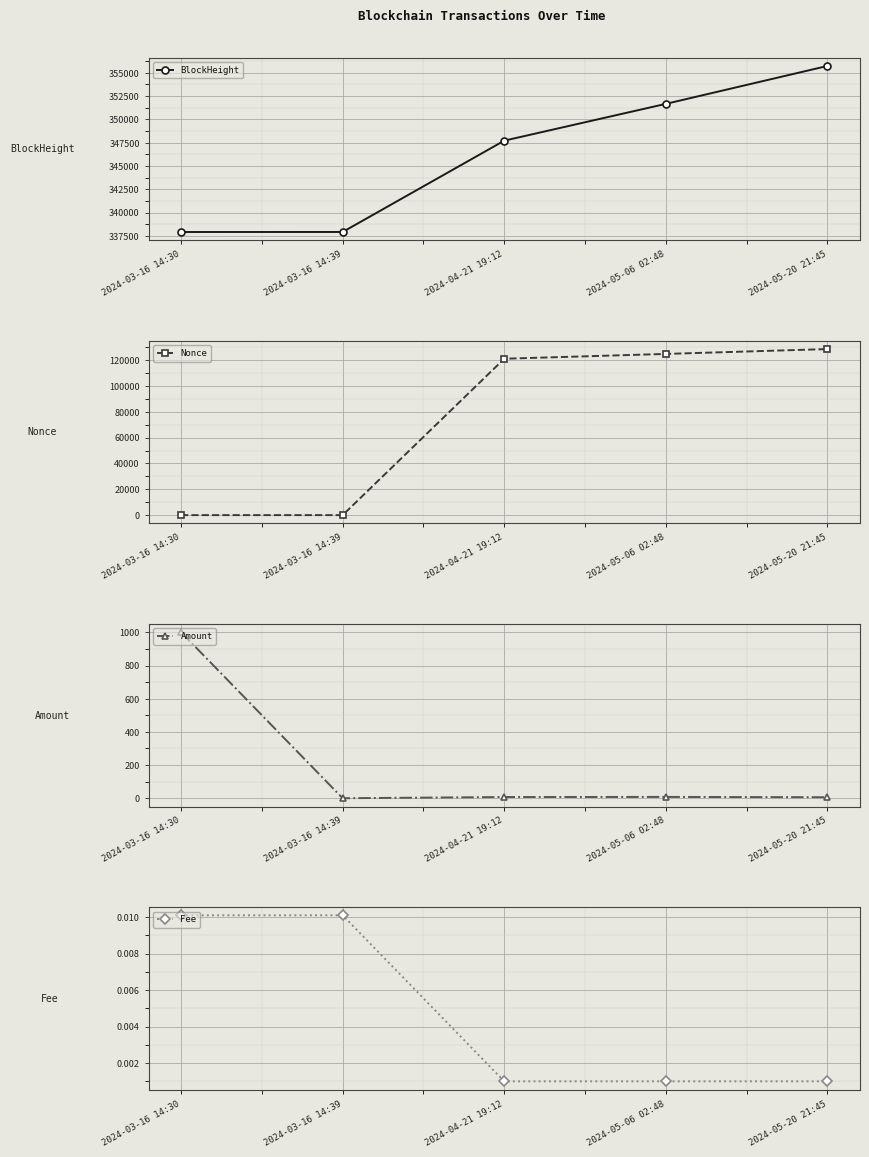

How many lines are shown in the chart?

4